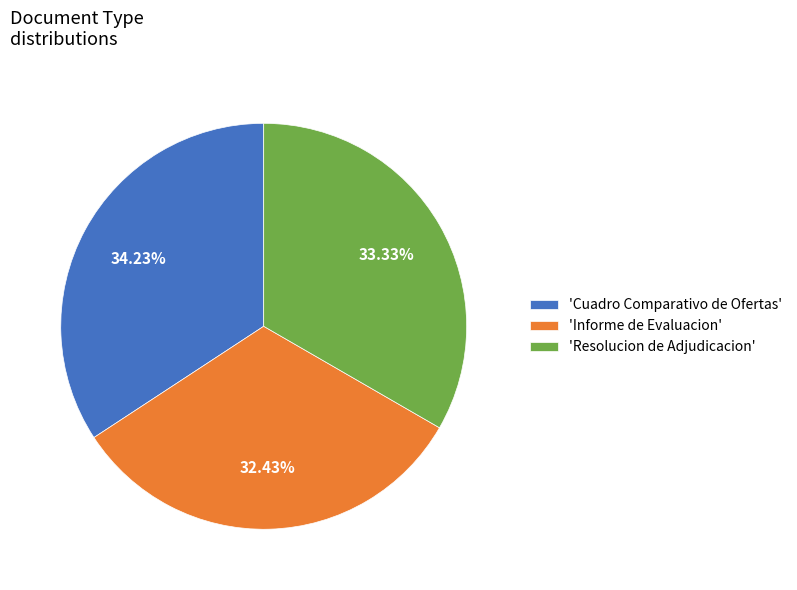

Does 'Informe de Evaluacion' account for over 50% of the chart?

No